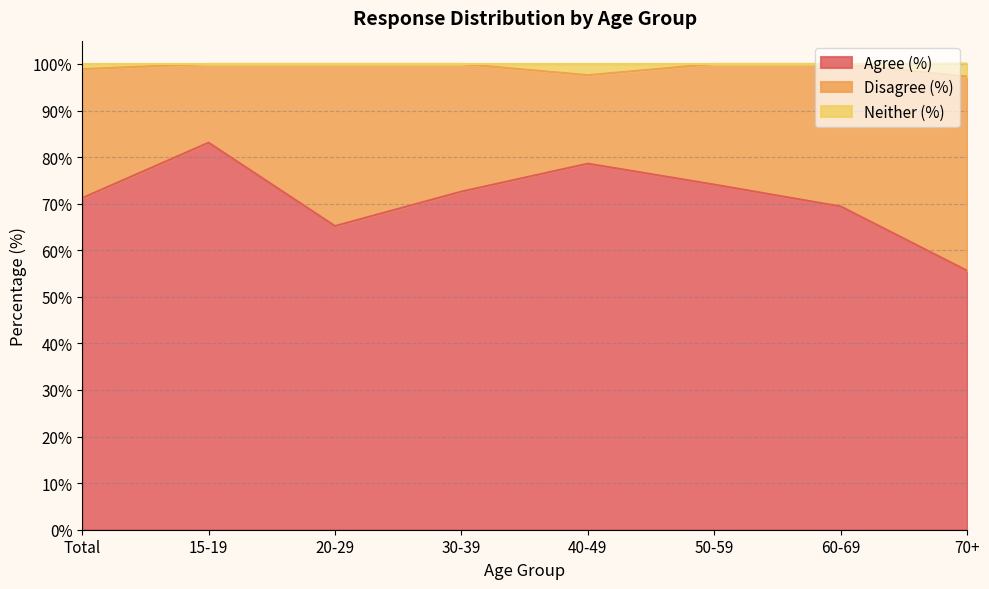

True or false: Neither (%) has more than 1 points higher than both neighbors.

False